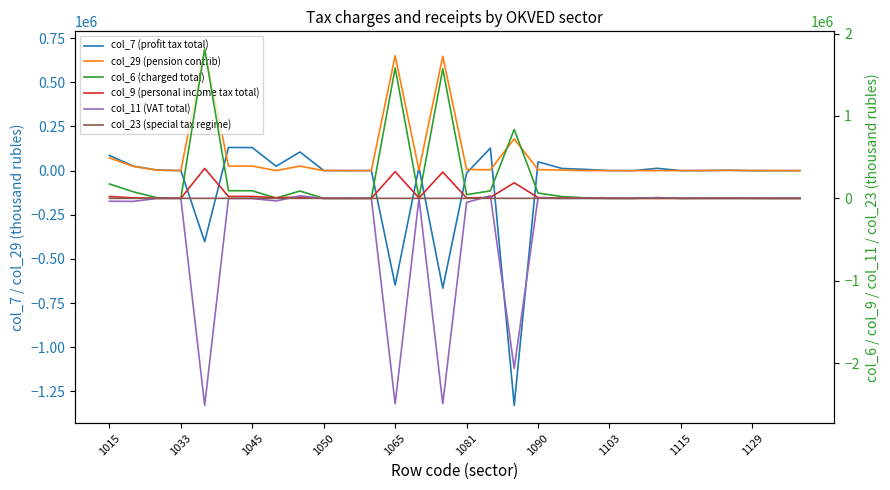

What is the difference between the second highest and minimum values in the col_29 (pension contrib) series?

650777